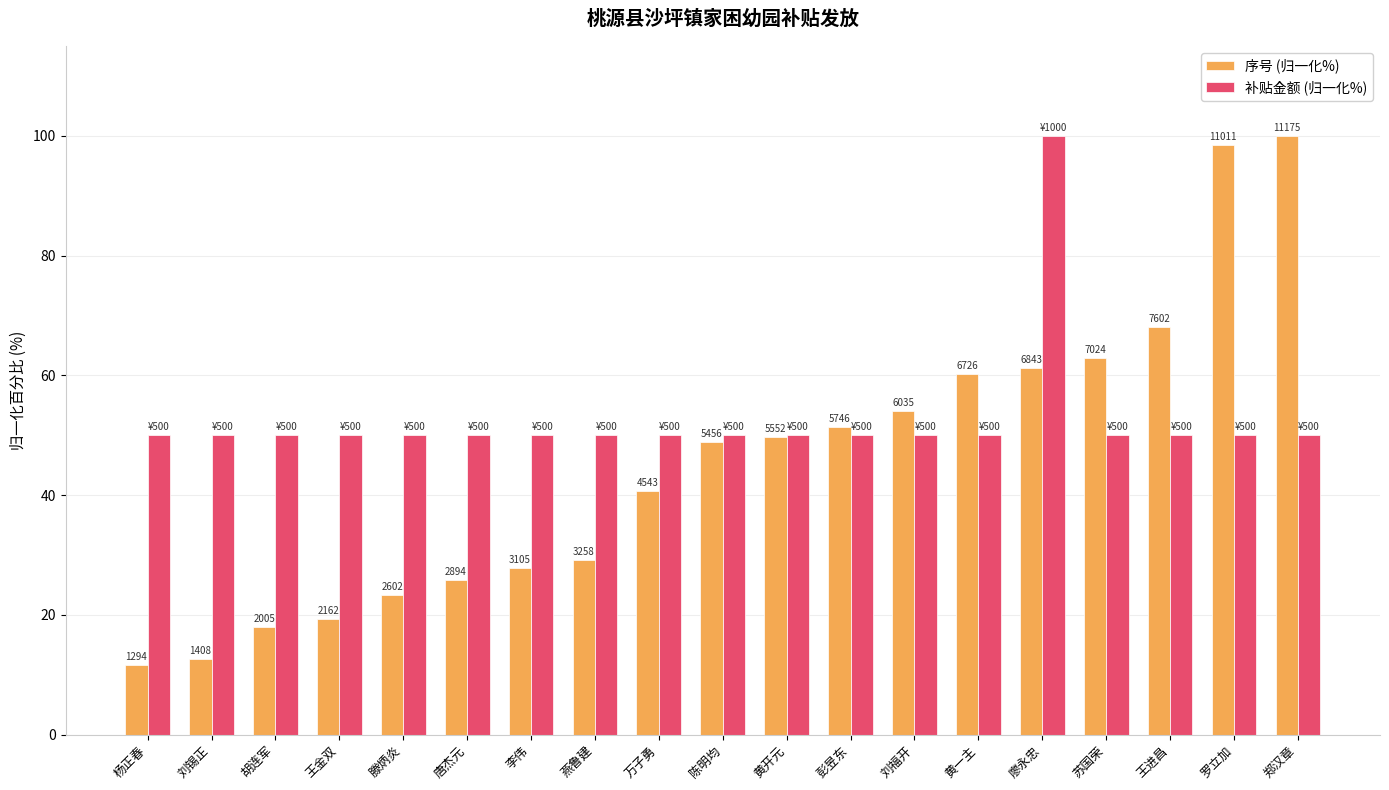

Reading left to right, what are all the values shown in this chart?

序号 (归一化%): 11.6	12.6	17.9	19.3	23.3	25.9	27.8	29.2	40.7	48.8	49.7	51.4	54.0	60.2	61.2	62.9	68.0	98.5	100.0
补贴金额 (归一化%): 50.0	50.0	50.0	50.0	50.0	50.0	50.0	50.0	50.0	50.0	50.0	50.0	50.0	50.0	100.0	50.0	50.0	50.0	50.0